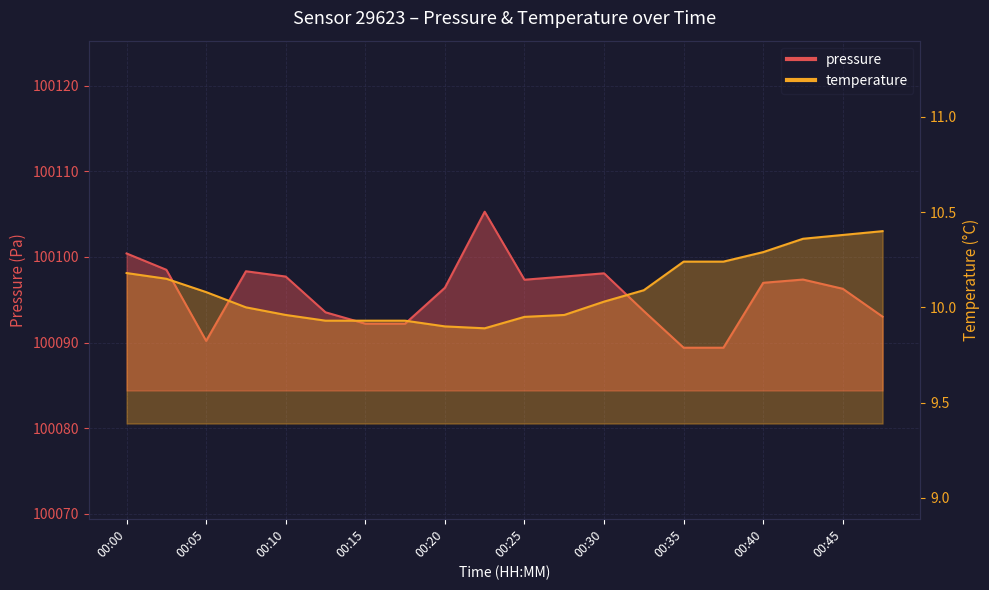

True or false: temperature and pressure cross at least once.

False